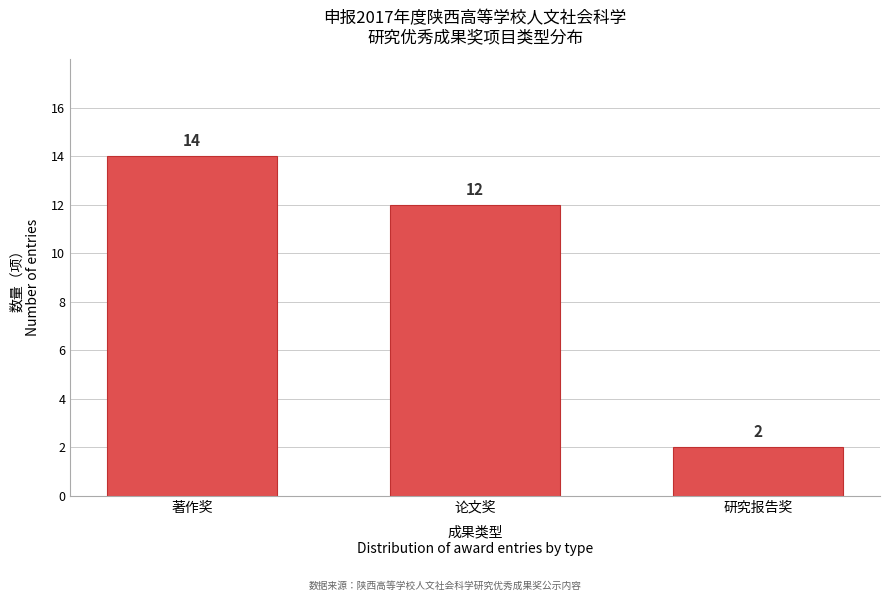

Reading left to right, list all the values displayed in this chart.

14	12	2